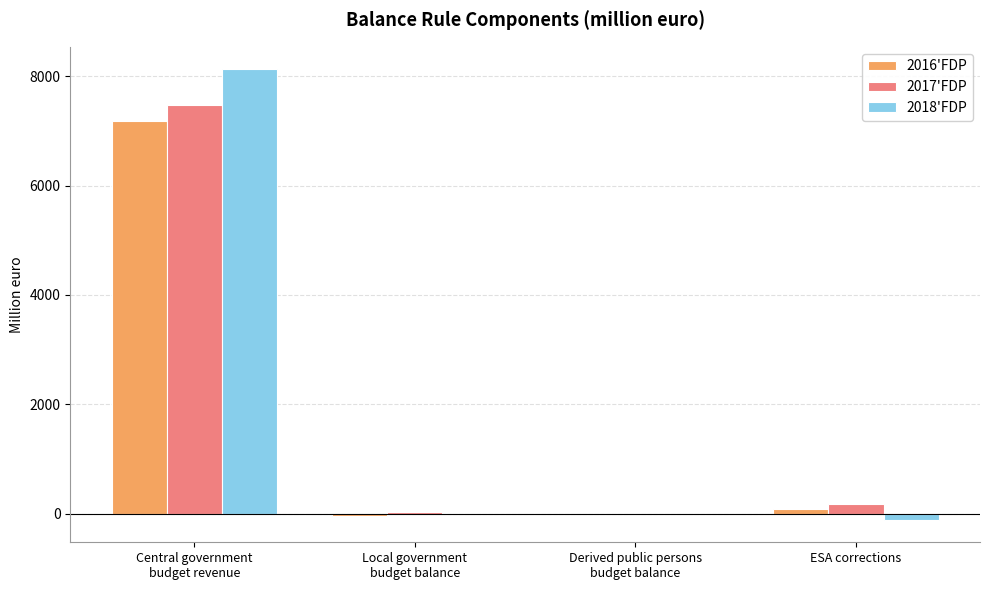

What is the approximate value of 2017'FDP at ESA corrections?

183.0